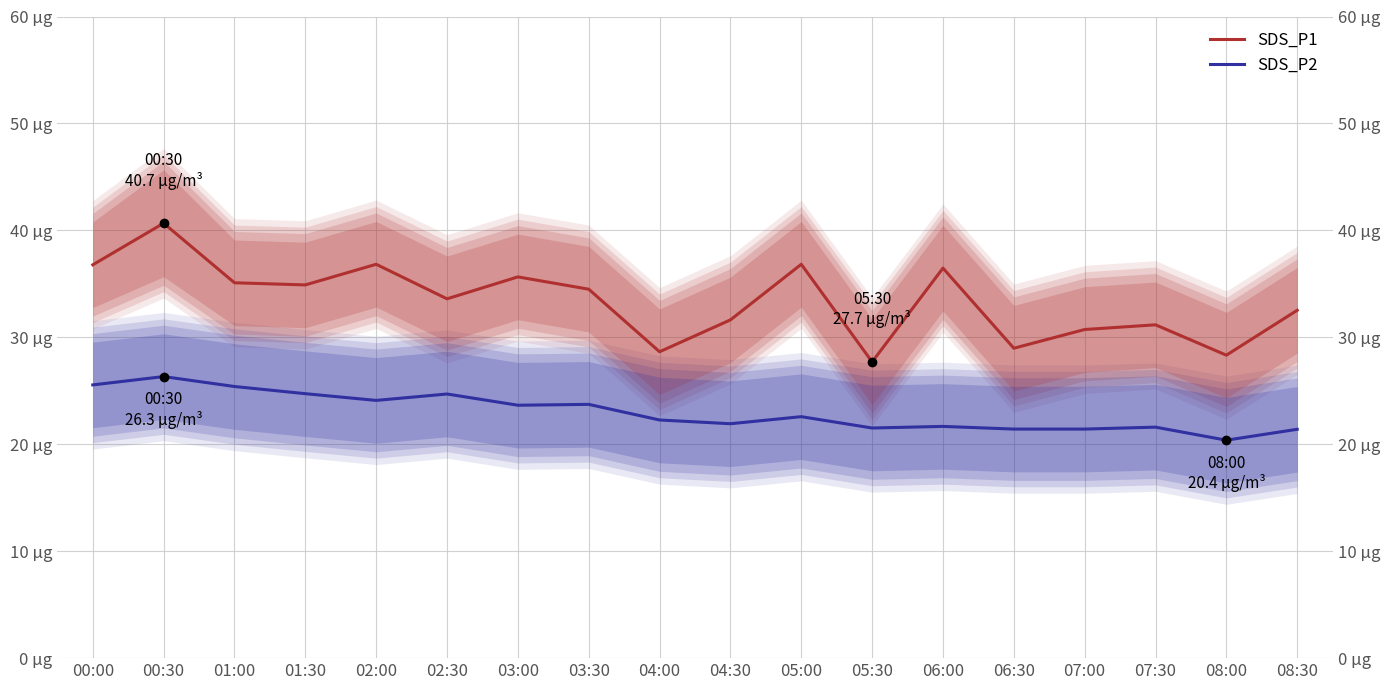

What is the total value across all series at 06:00?

58.1